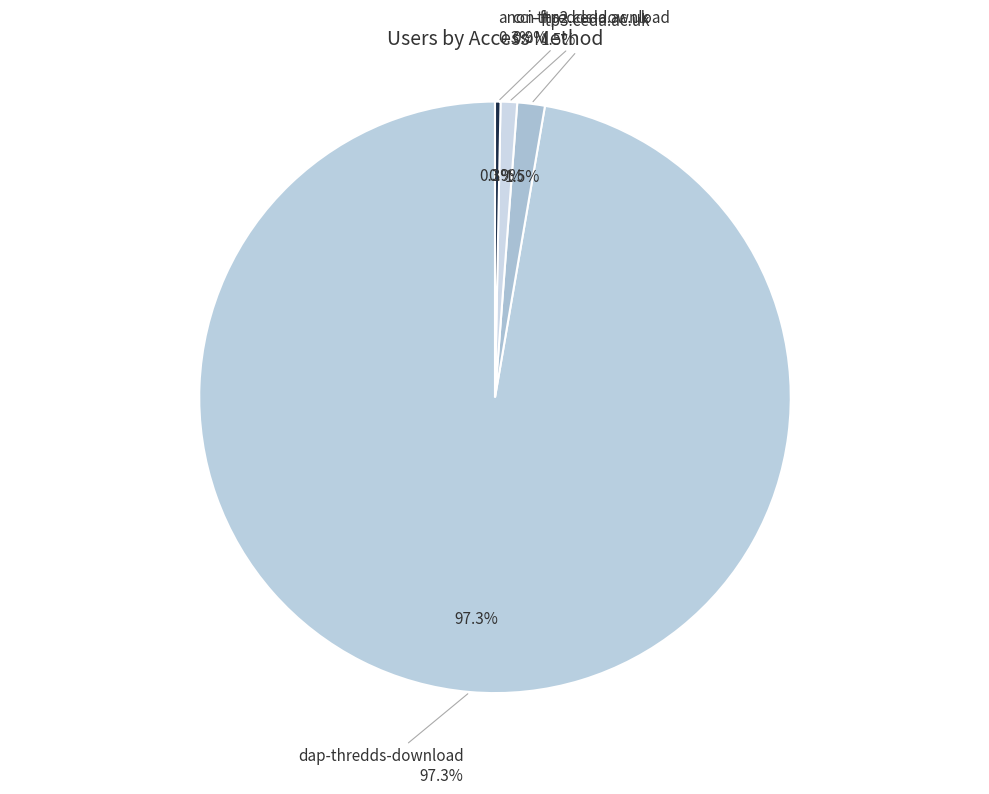

Which slice is the largest?

dap-thredds-download